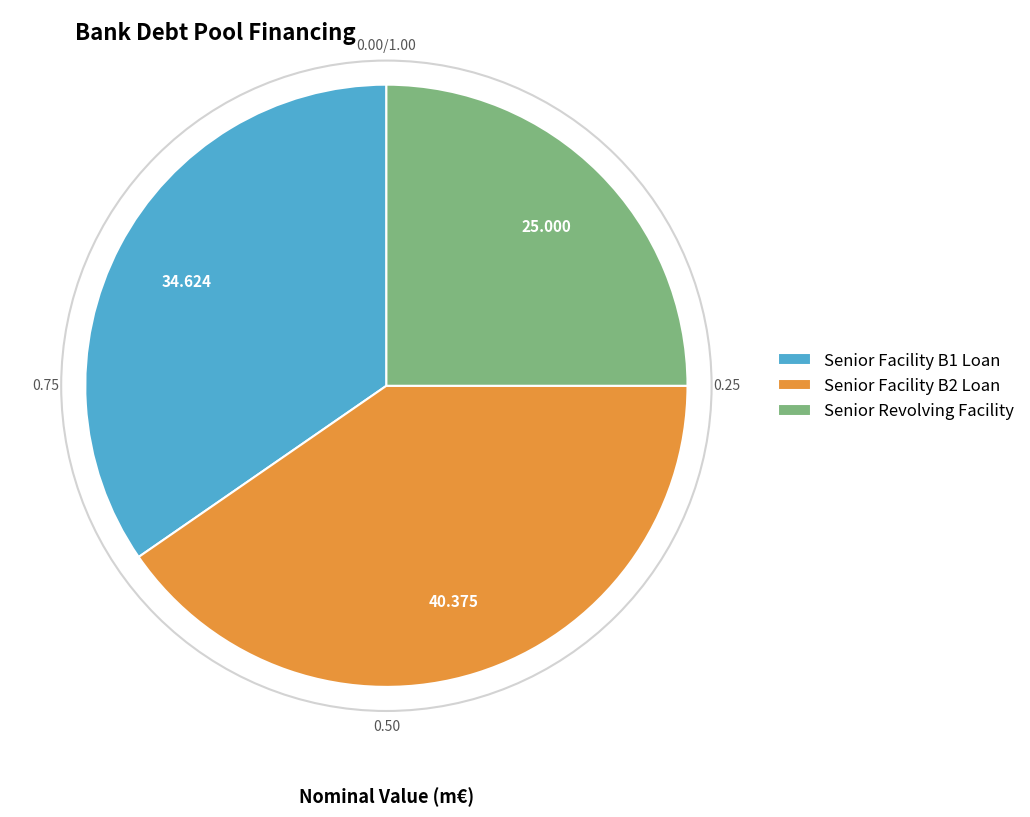

Rank the categories by value from lowest to highest.

Senior Revolving Facility, Senior Facility B1 Loan, Senior Facility B2 Loan